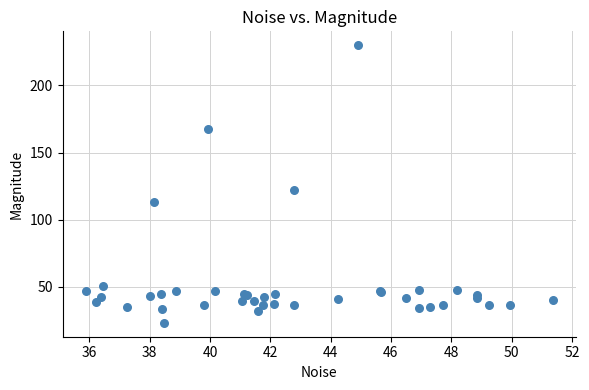

What Y value in the scatter plot is closest to 126?

122.4